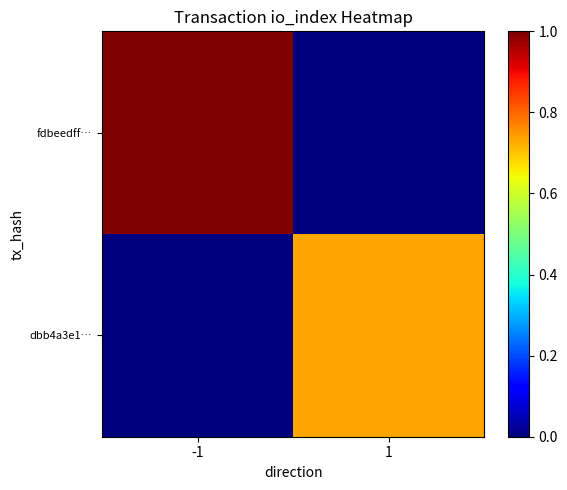

Which label corresponds to the smallest value in the chart?

1